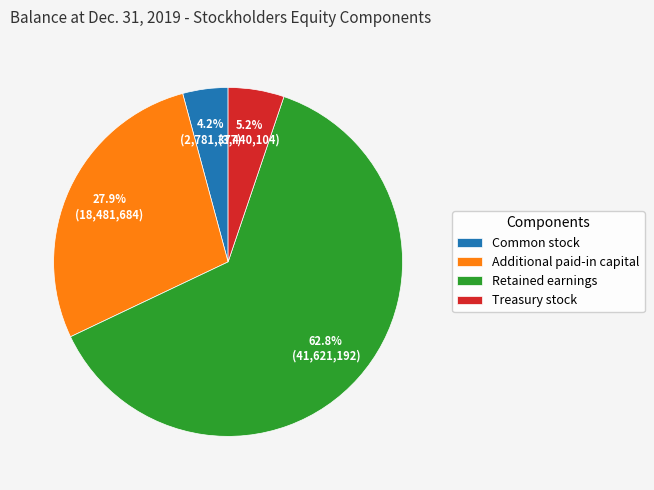

Which category has the smallest portion of the pie?

Common stock